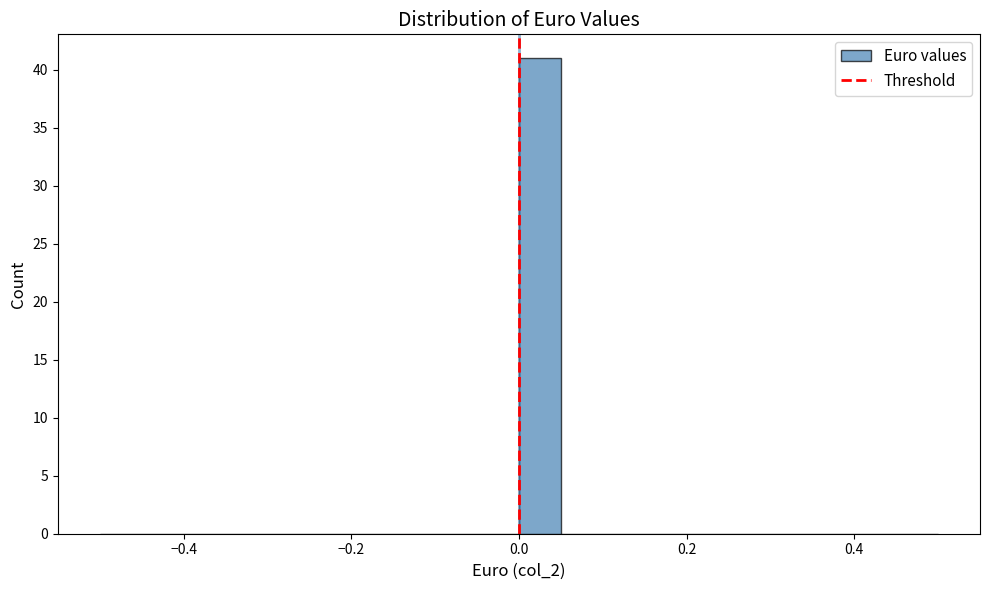

Around what value on the x-axis is the tallest bar? Give the approximate position of its centre, as read against the axis.

0.02